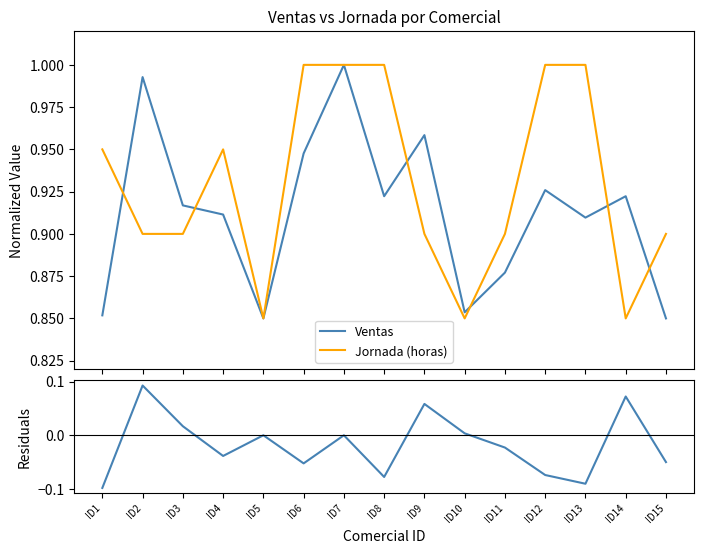

The value of Ventas at ID7 is 1.0. True or false?

True